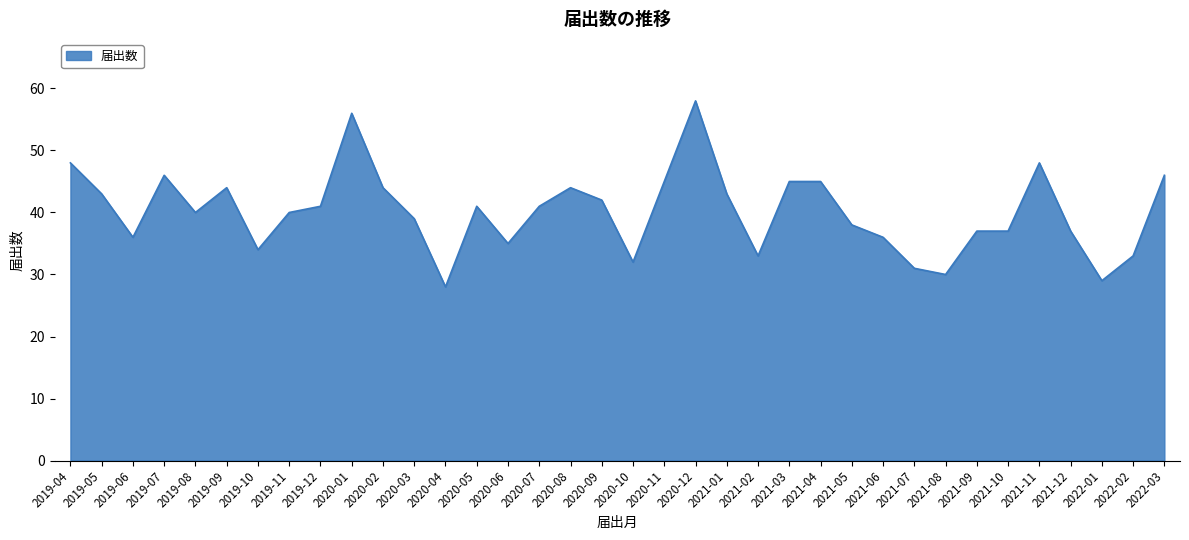

Which label corresponds to the largest value in the chart?

2020-12